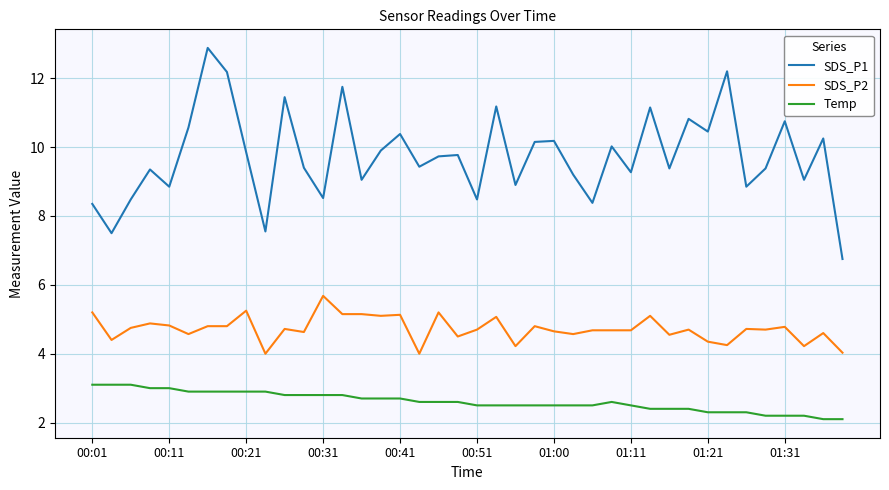

Which series has the largest total across all categories?

SDS_P1